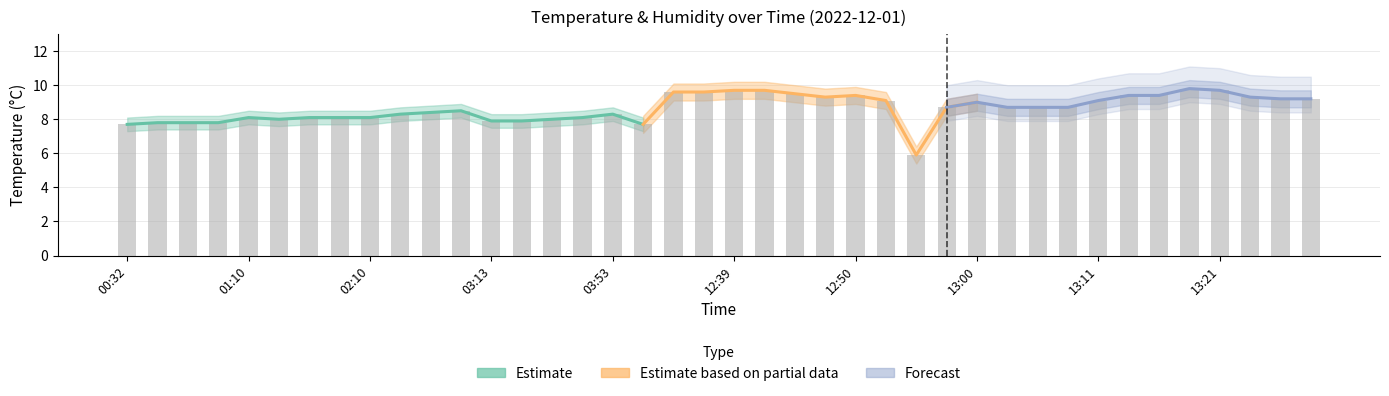

Is it true that the value at 6 is 3.7?

False